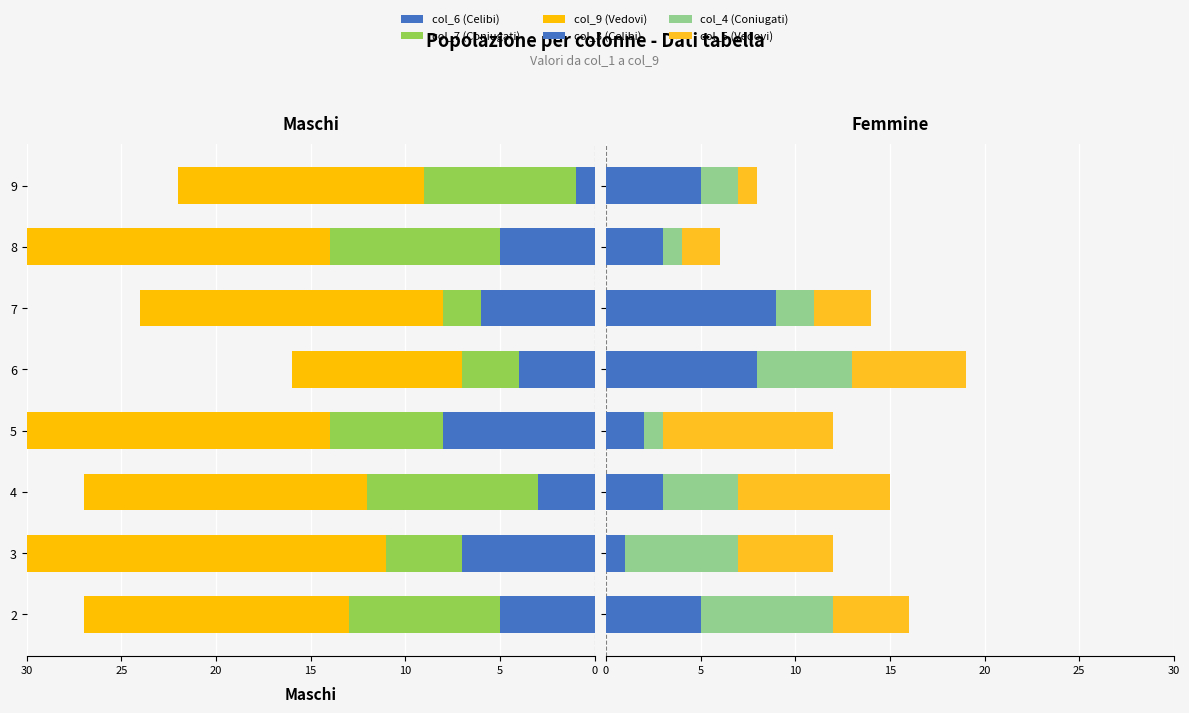

The col_7 (Coniugati) series shows -18 at 3. True or false?

False